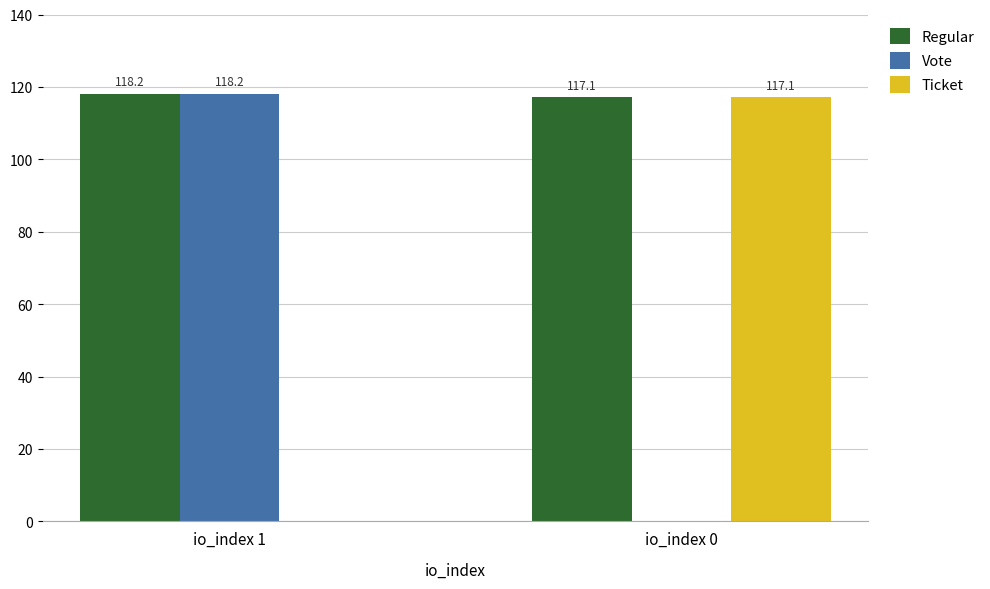

What is the difference between the Vote values at io_index 0 and io_index 1?

118.2